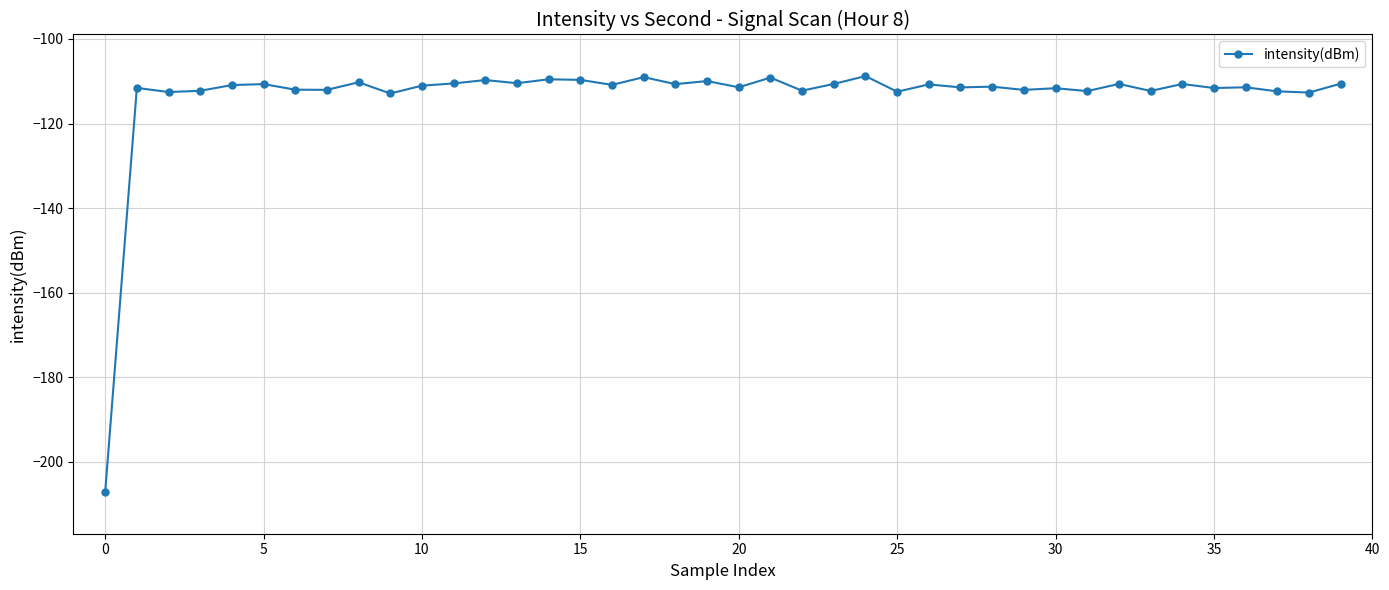

What is the value of the 35th point from the left?

-110.6